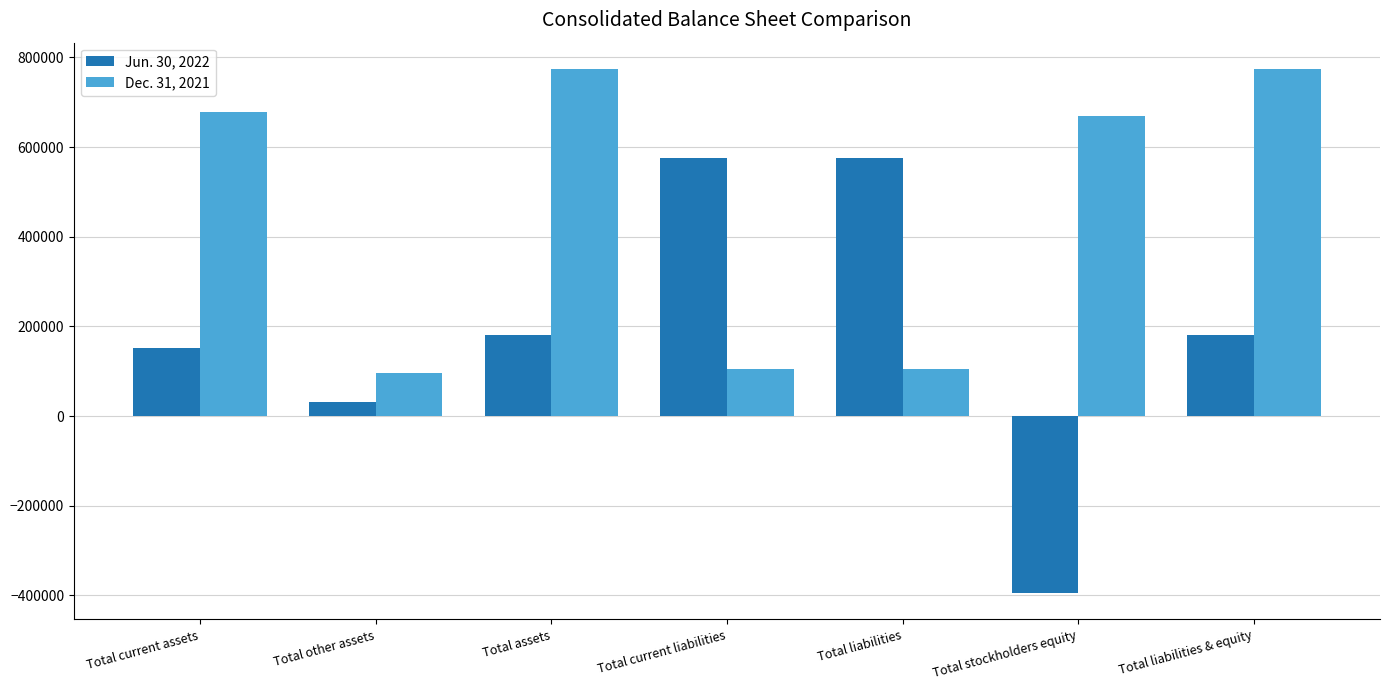

What is the label of the 6th bar from the left?

Total stockholders equity